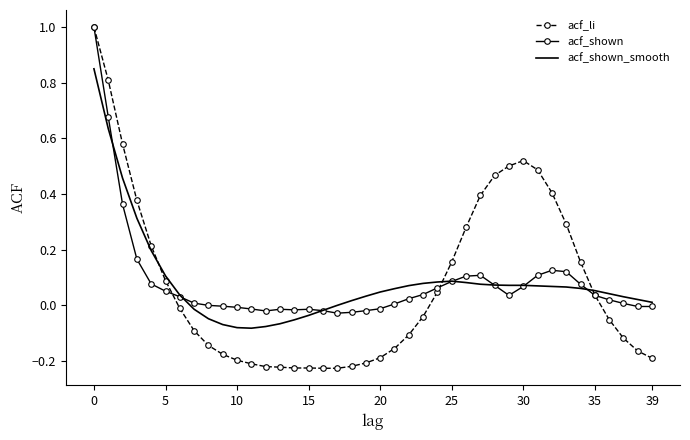

What is the maximum value for acf_shown?

1.0